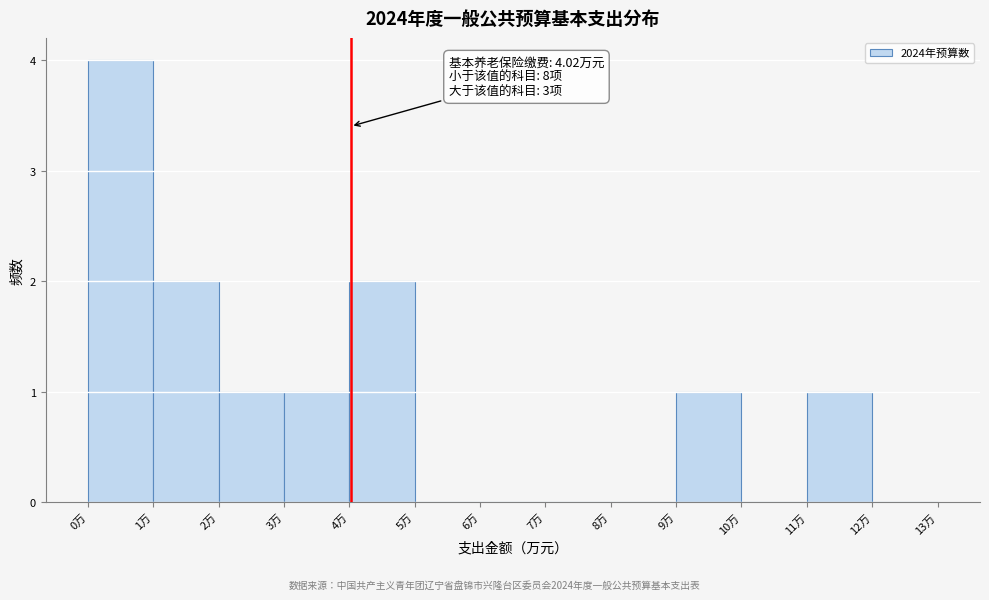

Which range on the x-axis has the tallest bar?

0 to 1